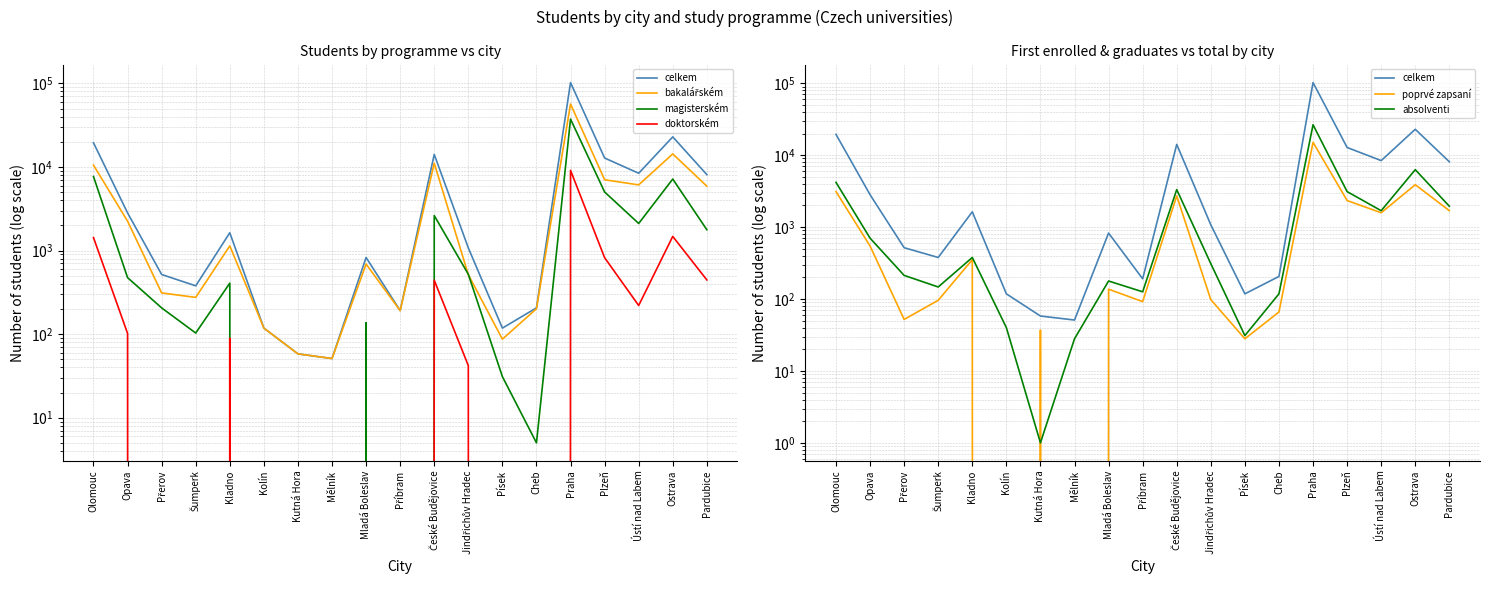

True or false: magisterském and doktorském intersect in this chart.

False